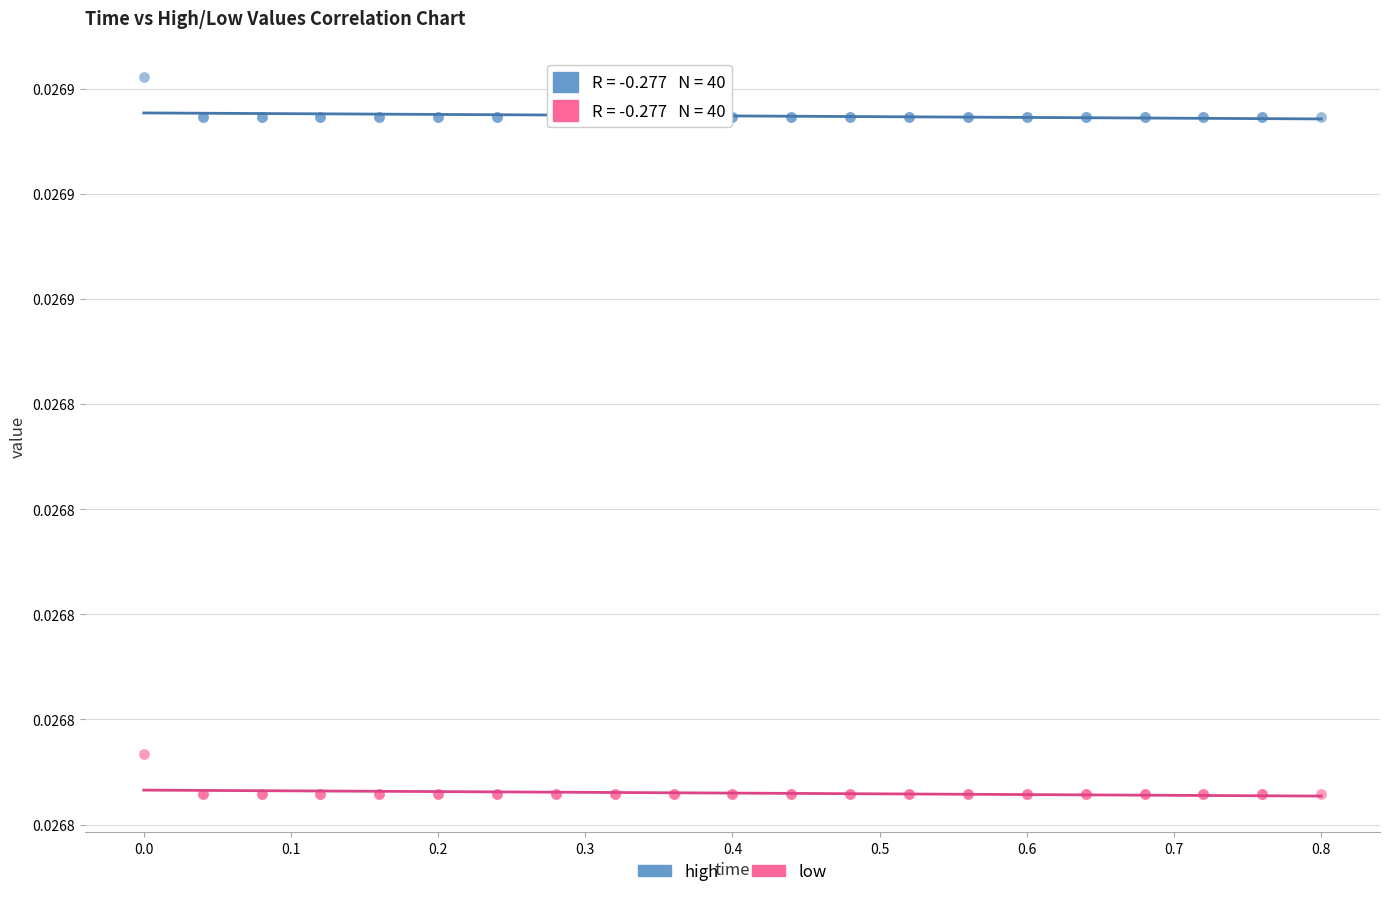

What are all the series names shown in the legend?

high, low